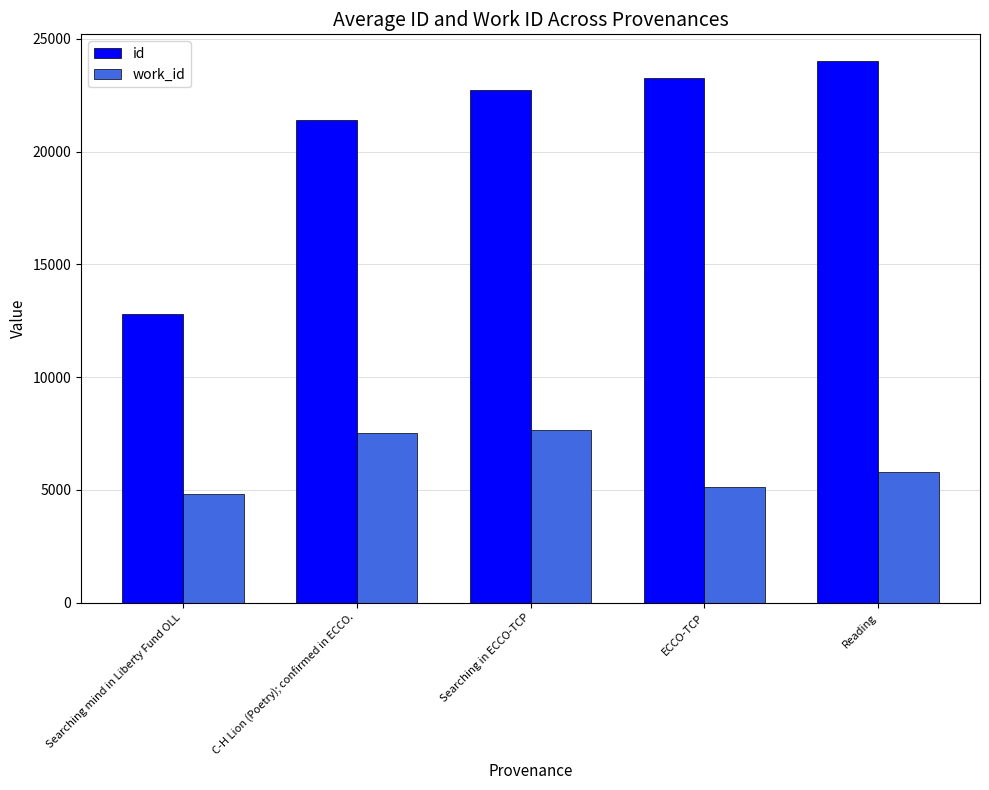

How many bars are there in total?

10